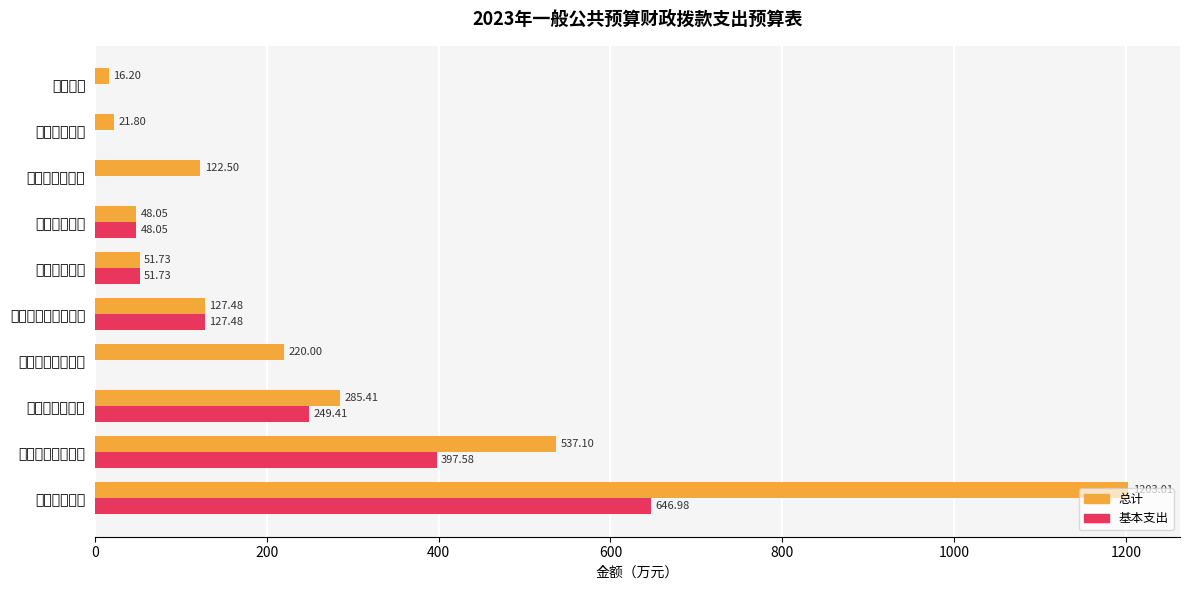

At how many categories does at least one series exceed 946?

1